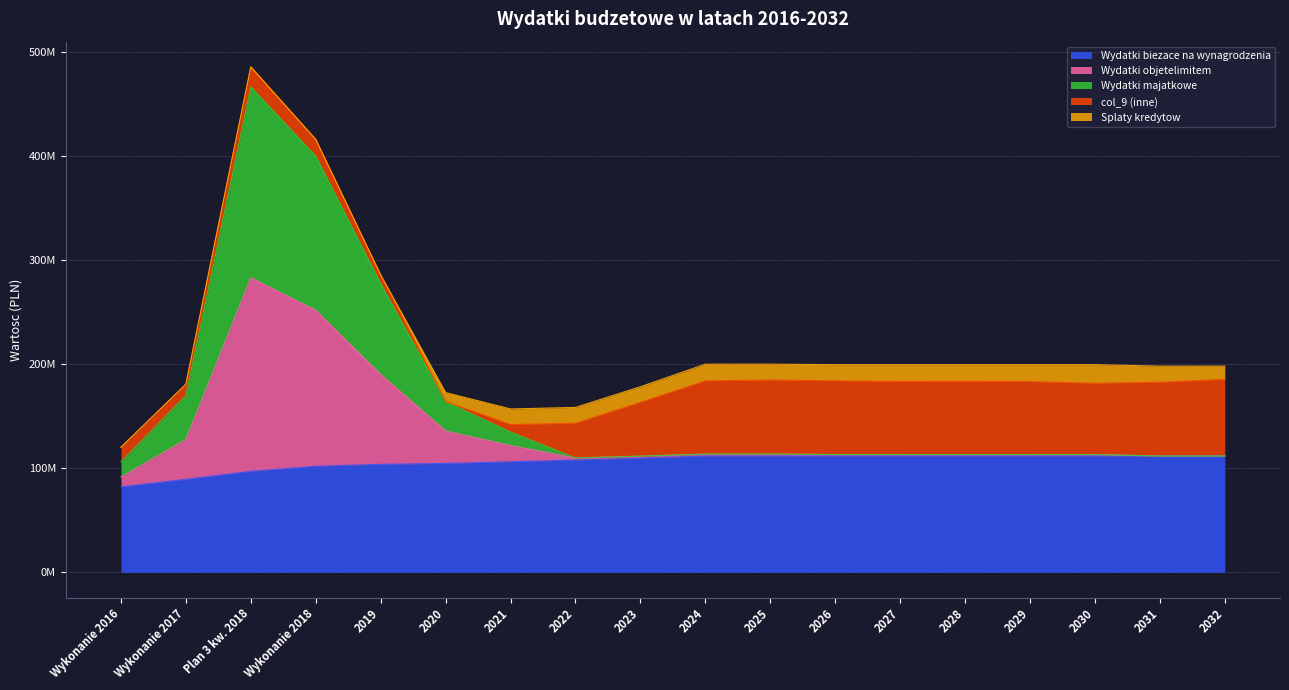

Is it true that Wydatki biezace na wynagrodzenia equals 183424438.9 at 2029?

False